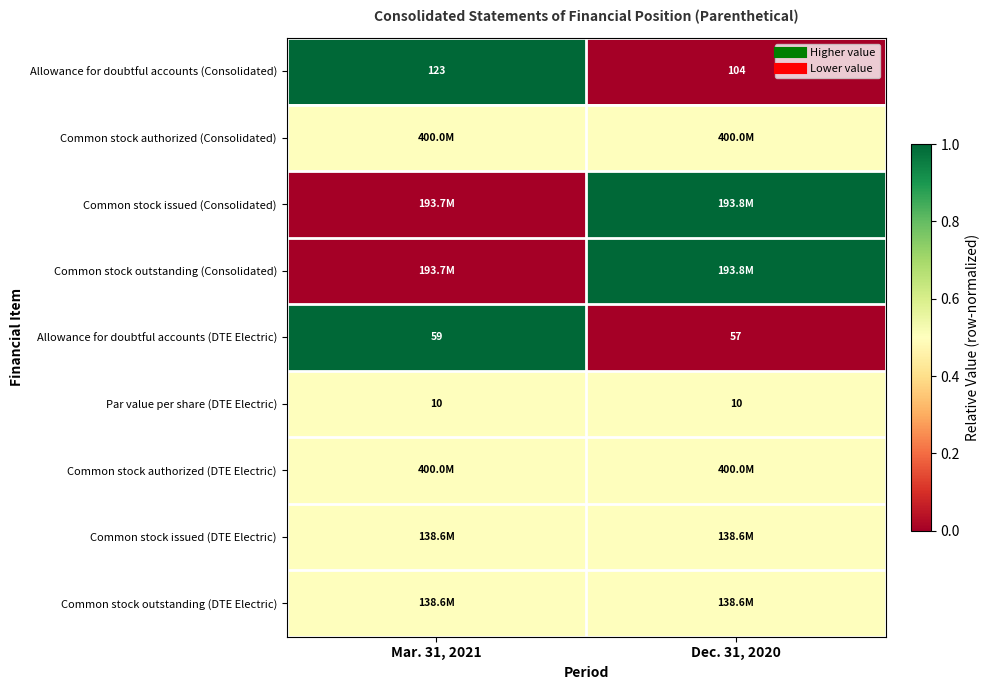

Rank the categories by Allowance for doubtful accounts (DTE Electric) value from lowest to highest.

Dec. 31, 2020, Mar. 31, 2021